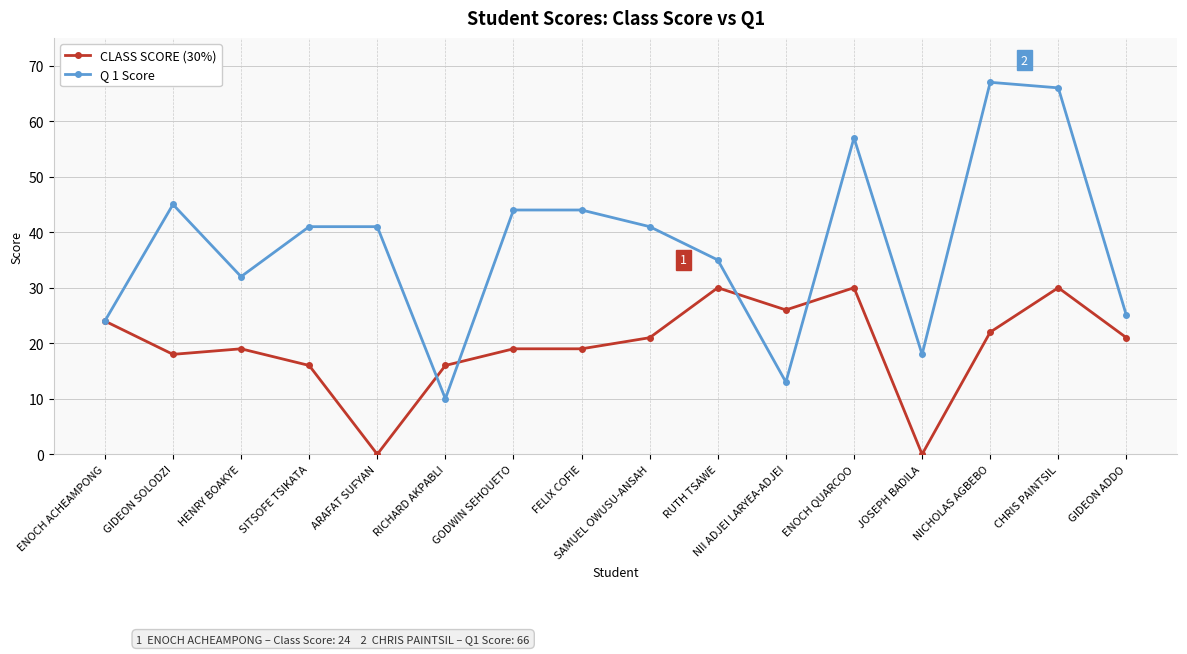

What is the average value of the CLASS SCORE (30%) series?

19